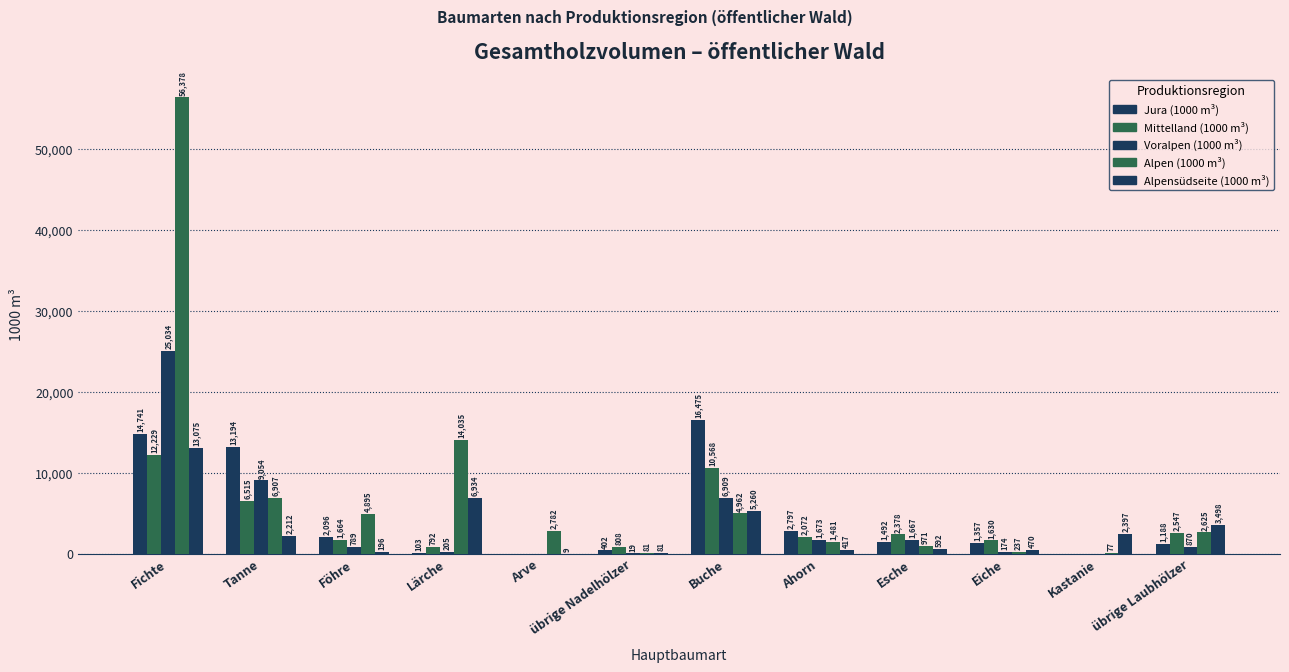

How many distinct data groups are displayed?

5